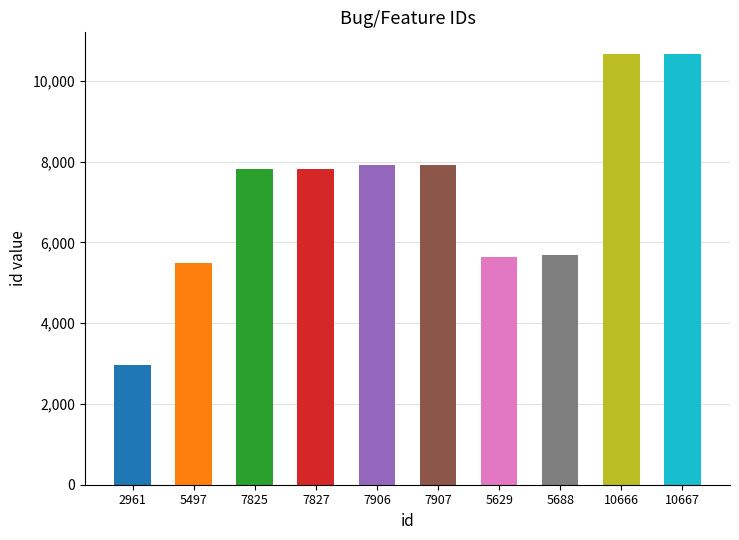

What is the value of the 9th bar from the left?

10666